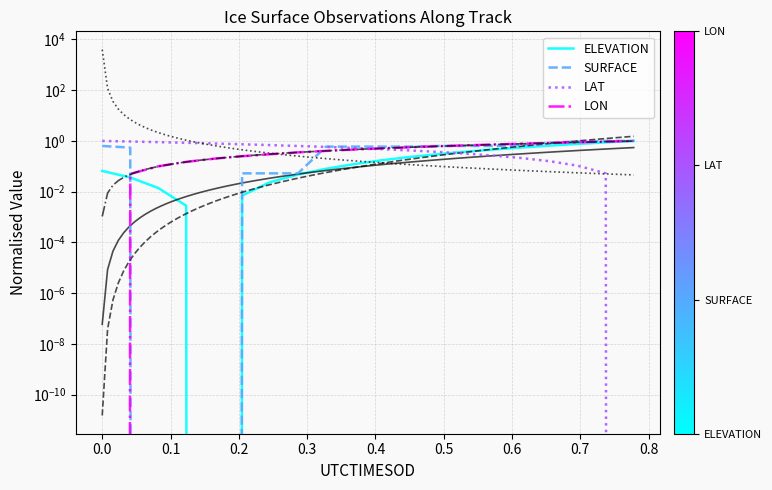

What is the difference between the maximum and minimum values in the SURFACE series?

1.0